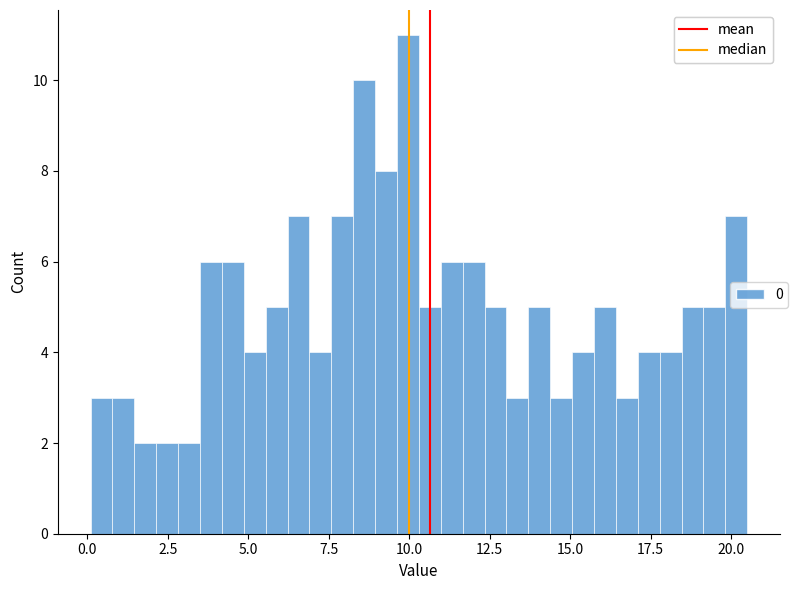

Around what value on the x-axis is the tallest bar? Give the approximate position of its centre, as read against the axis.

10.0